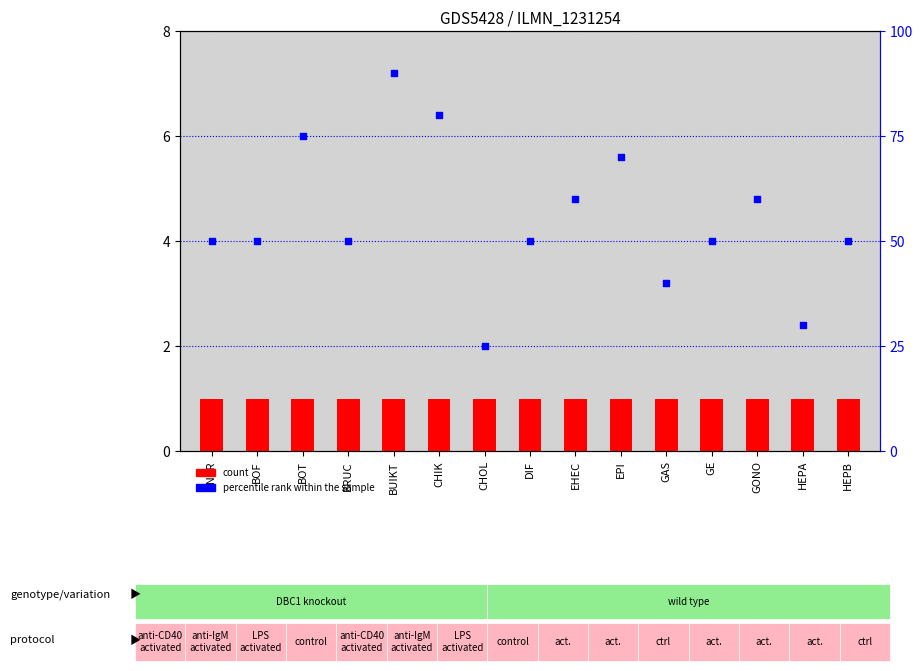

What is the total value across all series at ANTR?

51